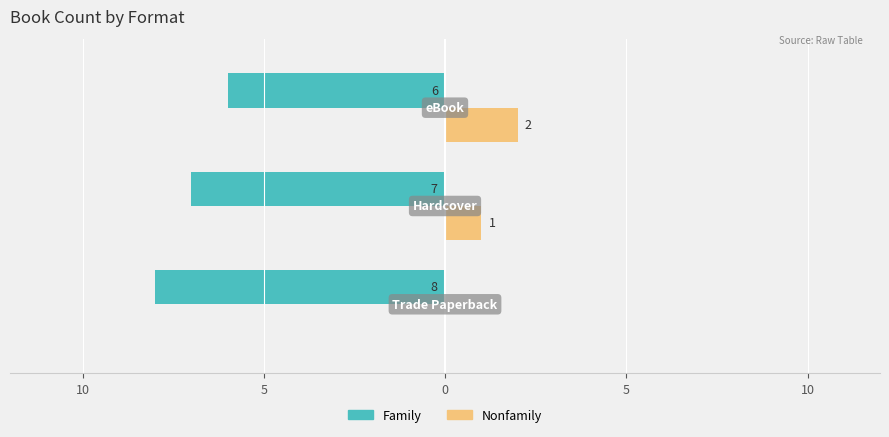

What are all the series names shown in the legend?

Family, Nonfamily